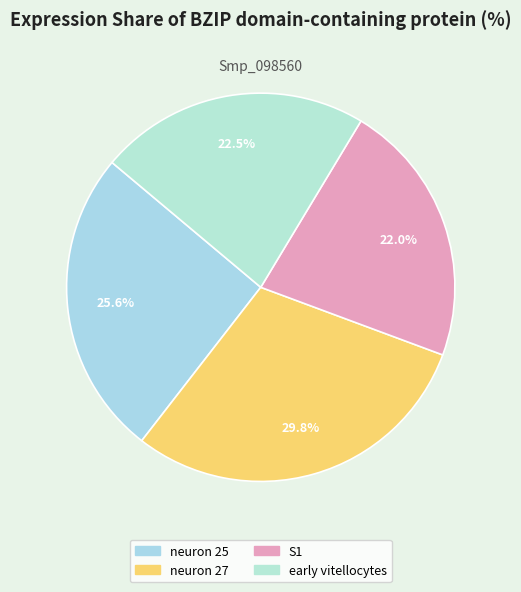

Is there any slice that represents more than half of the pie?

No